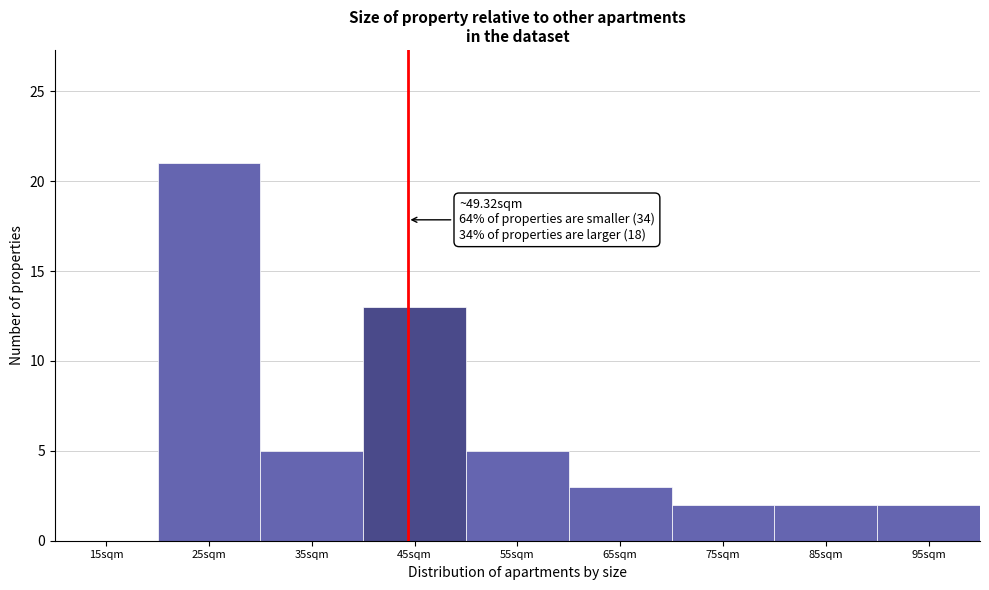

Reading left to right, transcribe all the data shown in this chart.

15sqm=0	25sqm=21	35sqm=5	45sqm=13	55sqm=5	65sqm=3	75sqm=2	85sqm=2	95sqm=2